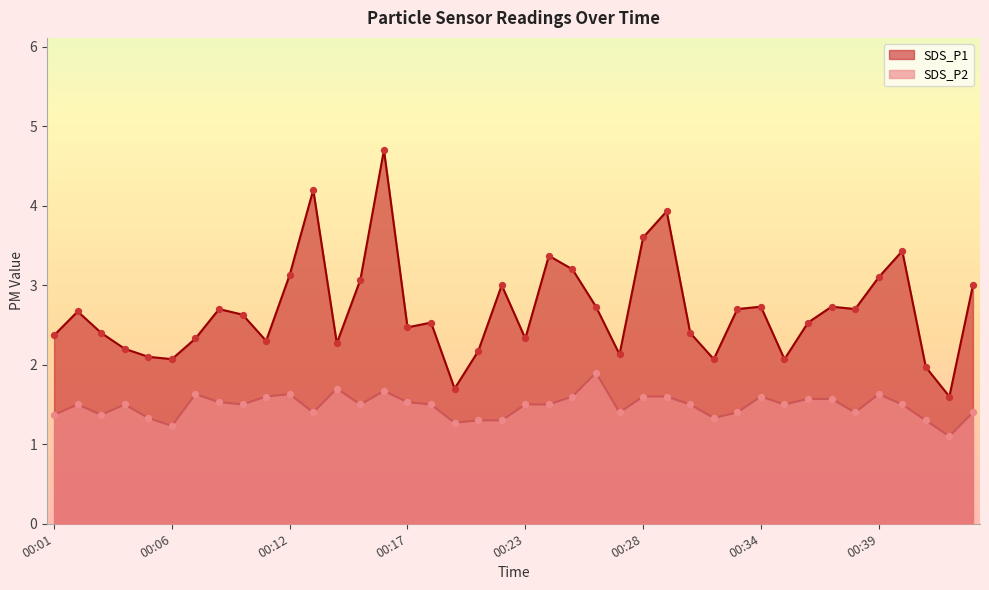

Is the value of SDS_P1 at 00:10 greater than the value of SDS_P2 at 00:29?

Yes